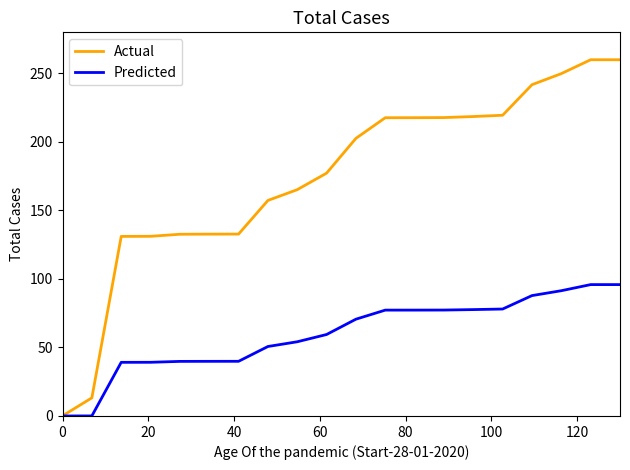

Which series has the widest spread of values?

Actual